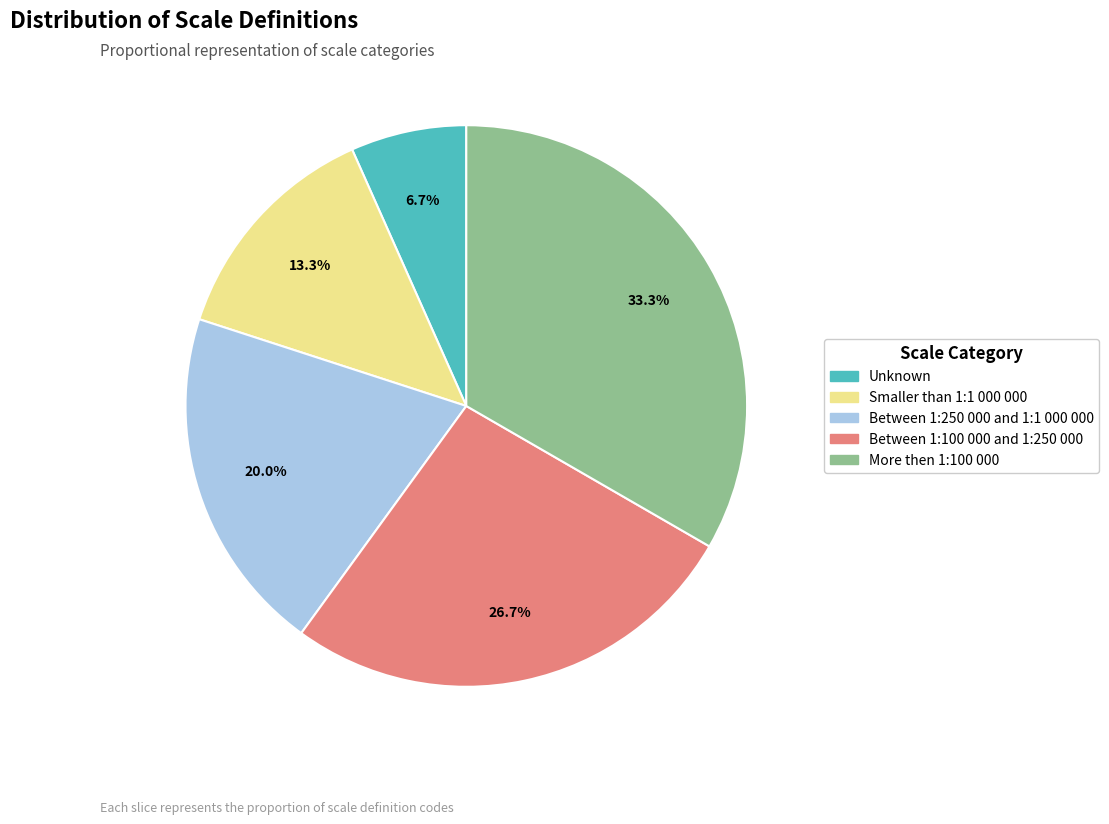

To the nearest percent, what portion does Between 1:100 000 and 1:250 000 represent?

27%